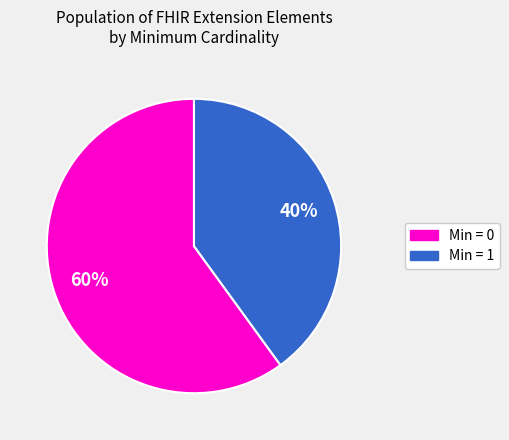

Is there a majority slice in this chart?

Yes